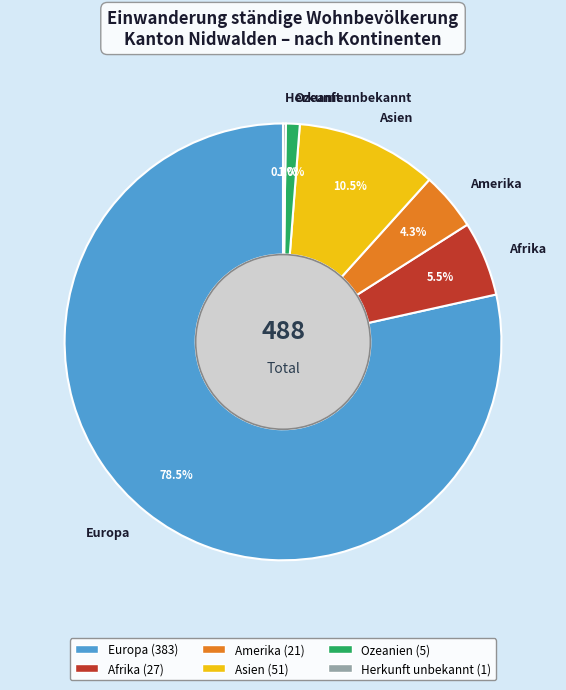

What portion of the pie excludes Asien?

89.5%